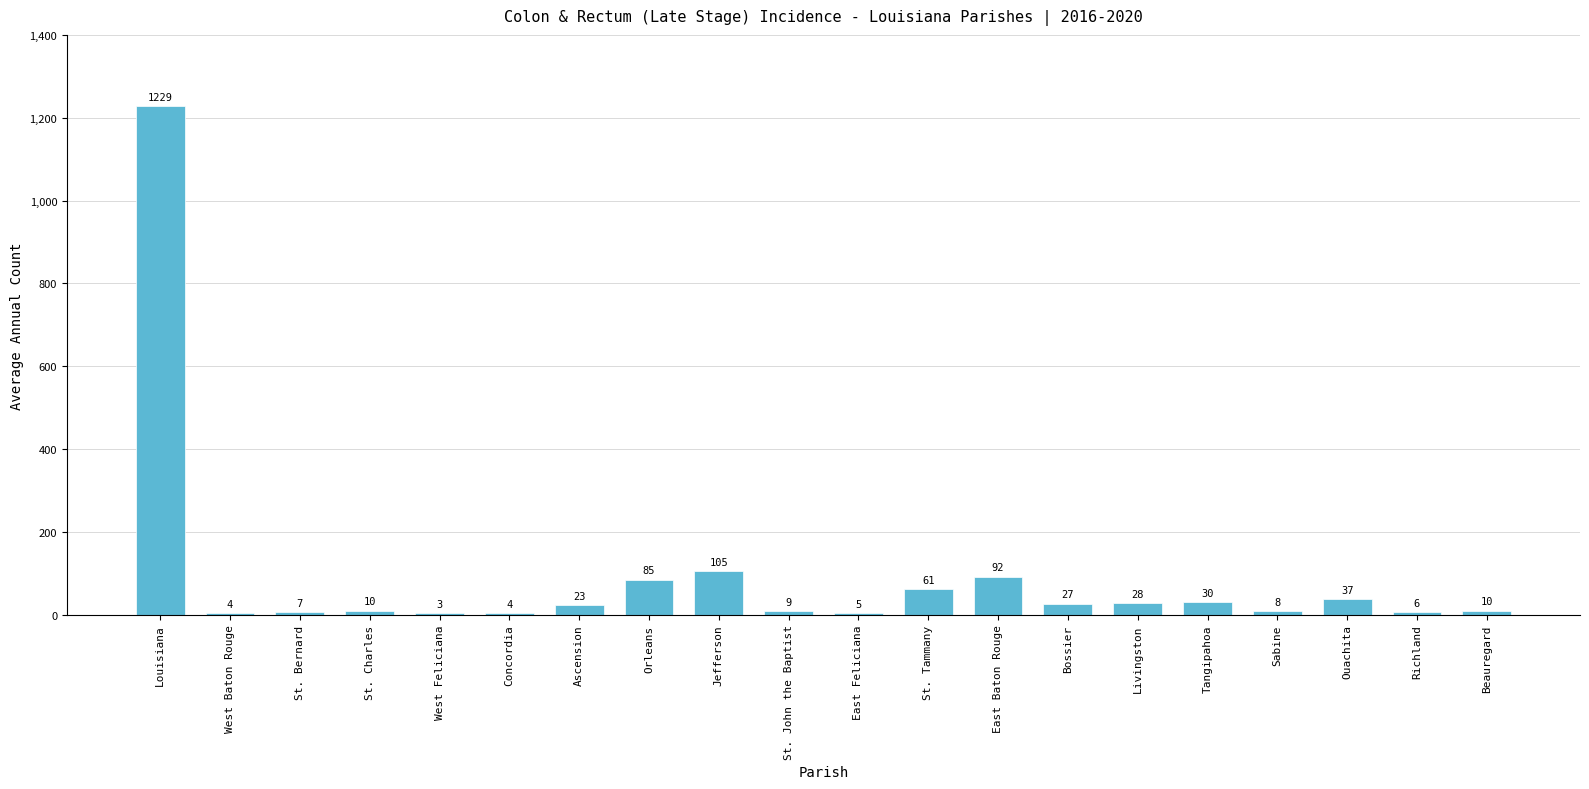

Reading left to right, transcribe all the data shown in this chart.

Louisiana=1229	West Baton Rouge=4	St. Bernard=7	St. Charles=10	West Feliciana=3	Concordia=4	Ascension=23	Orleans=85	Jefferson=105	St. John the Baptist=9	East Feliciana=5	St. Tammany=61	East Baton Rouge=92	Bossier=27	Livingston=28	Tangipahoa=30	Sabine=8	Ouachita=37	Richland=6	Beauregard=10